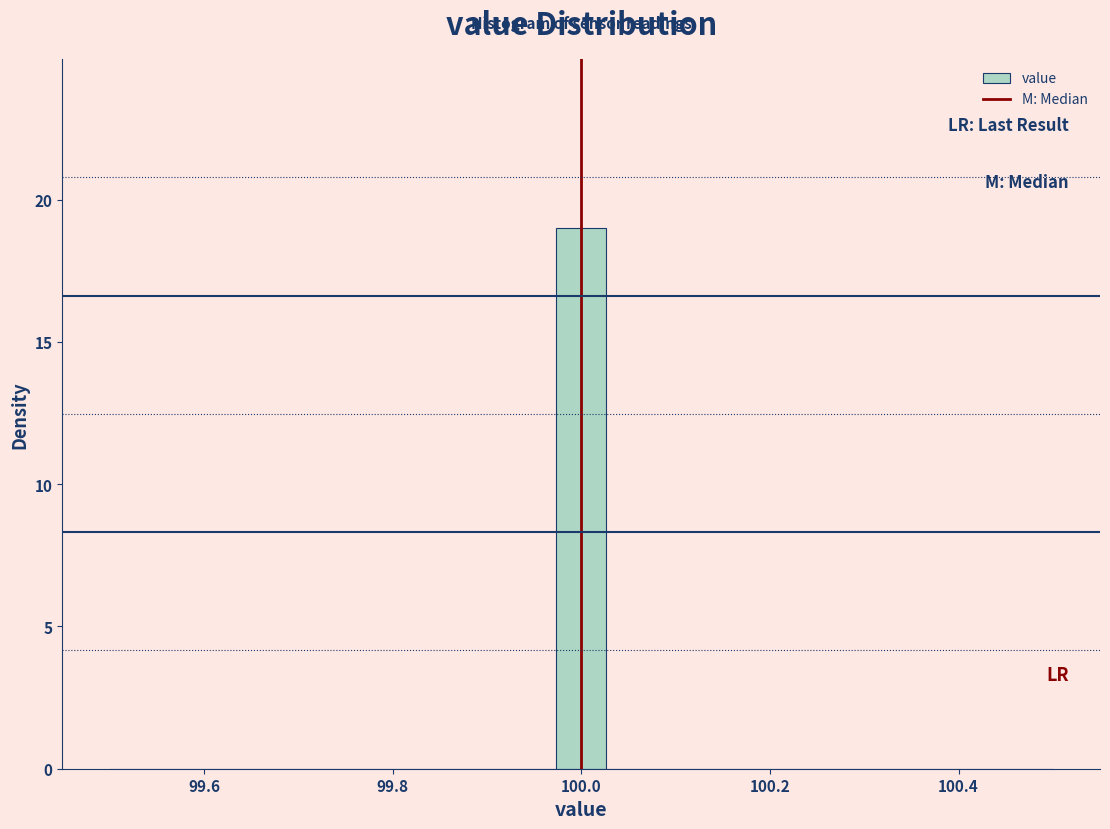

Read against the x-axis, roughly where is the centre of the tallest bar?

100.00